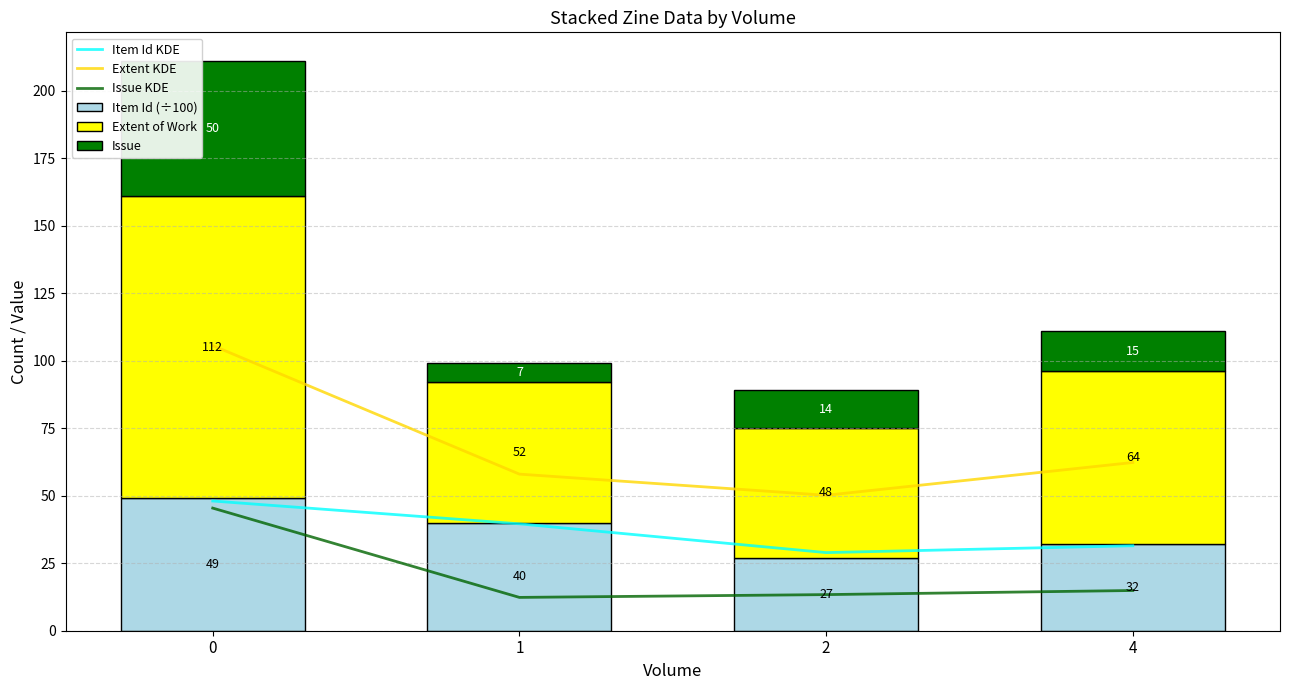

Is it true that Item Id KDE equals 31.5 at 4?

True